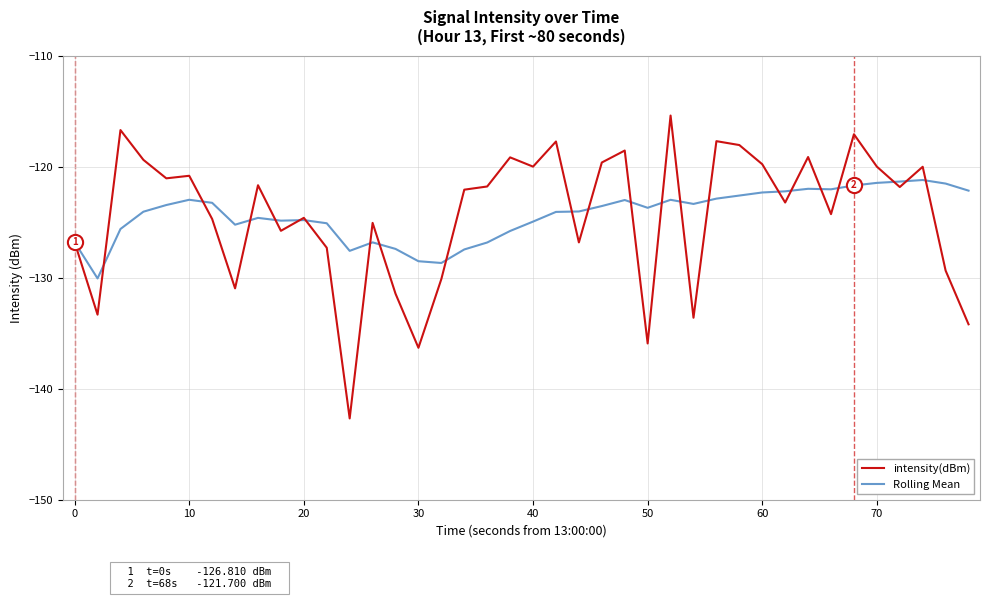

Rank the series by their maximum value, from highest to lowest.

intensity(dBm), Rolling Mean